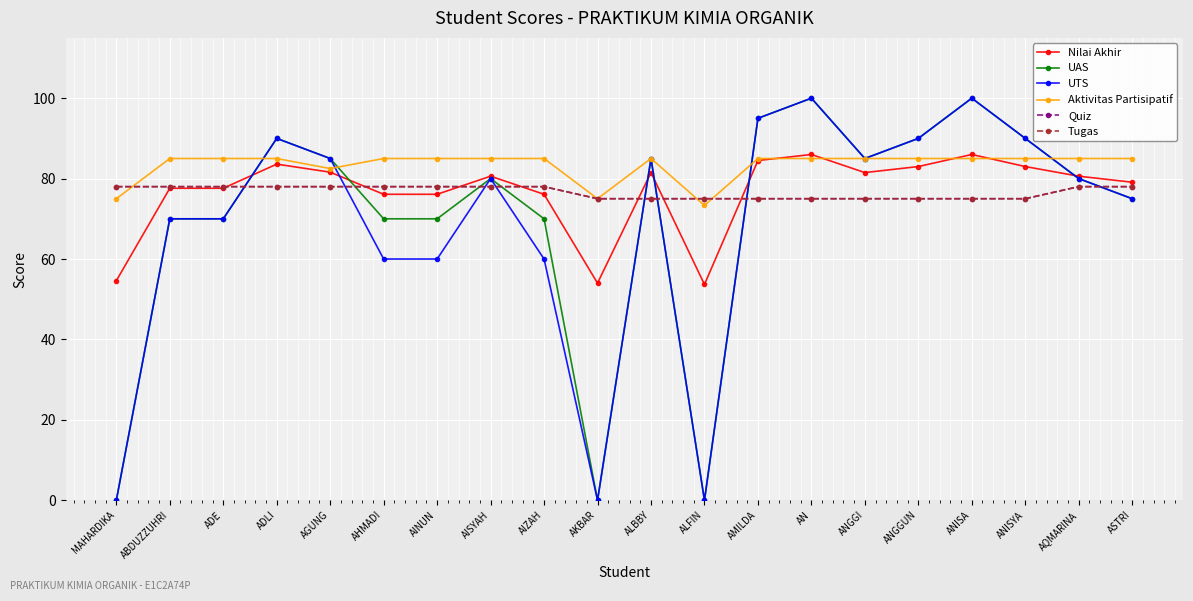

Where is the first local maximum for Aktivitas Partisipatif?

ALBBY